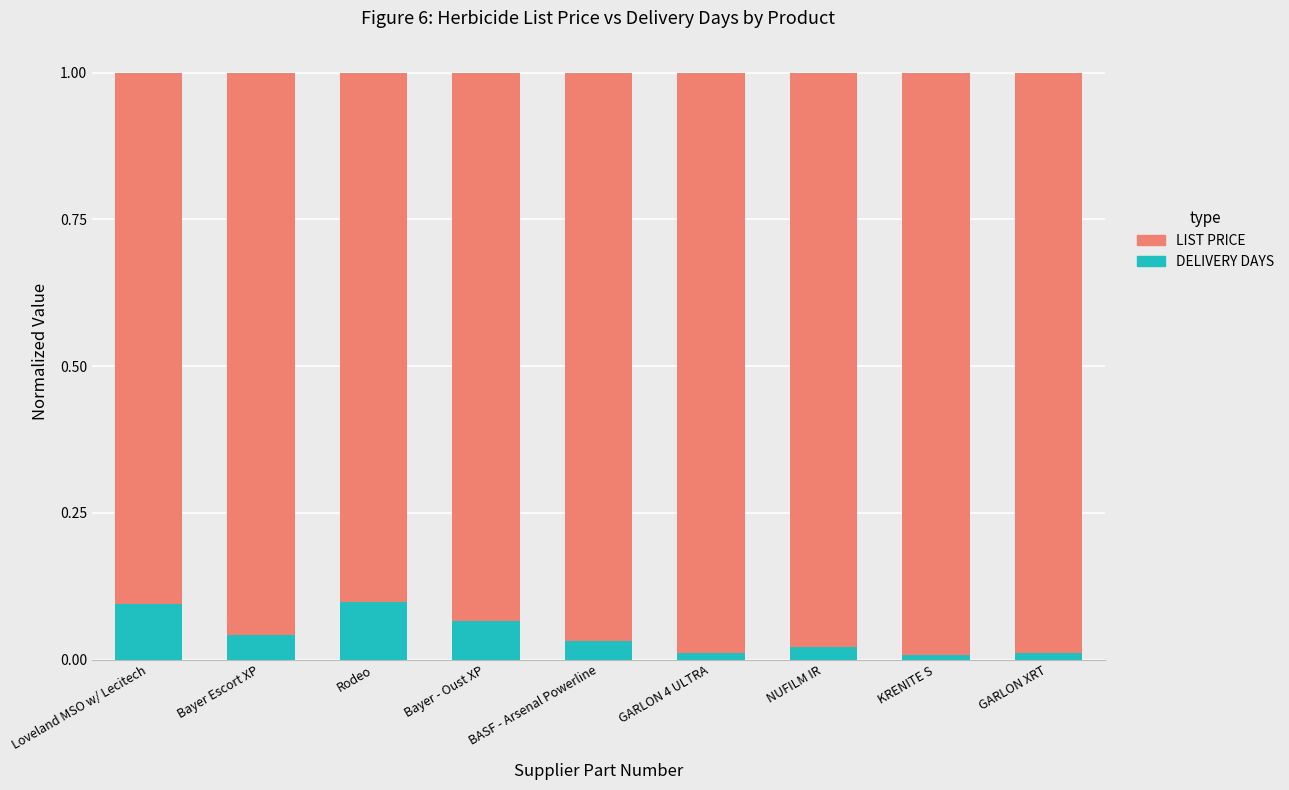

Does the chart contain stacked bars?

Yes